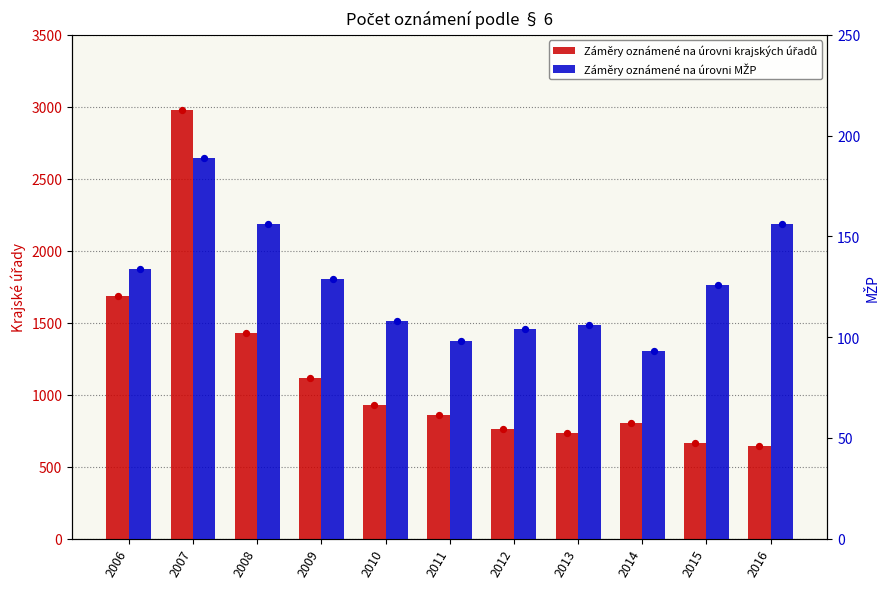

What is the total value across all series at 2015?

787